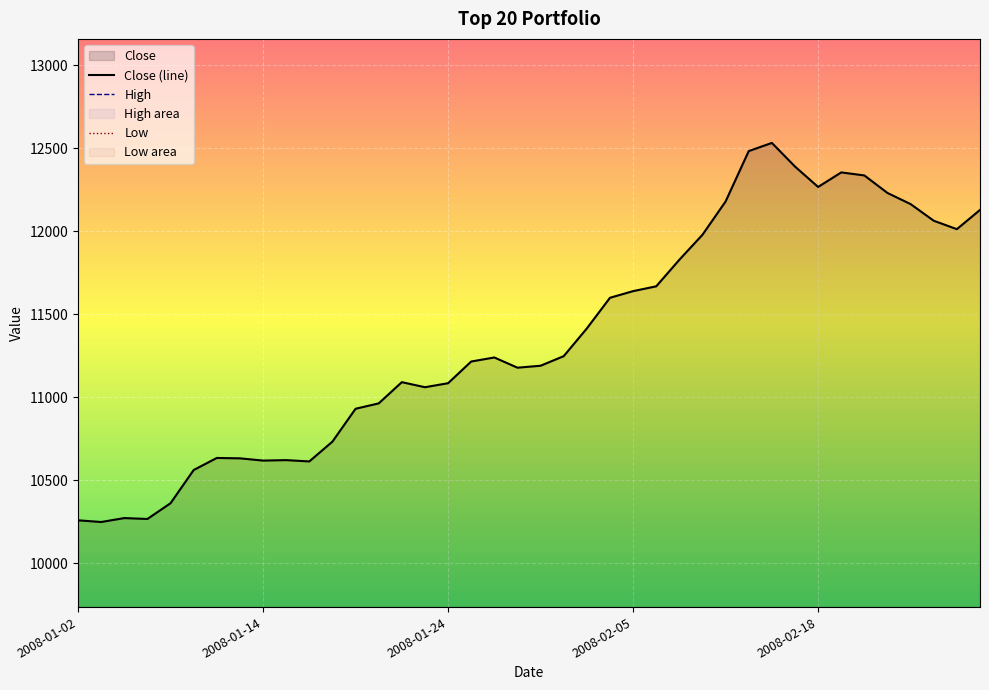

Does the chart display data point markers on the line(s)?

No